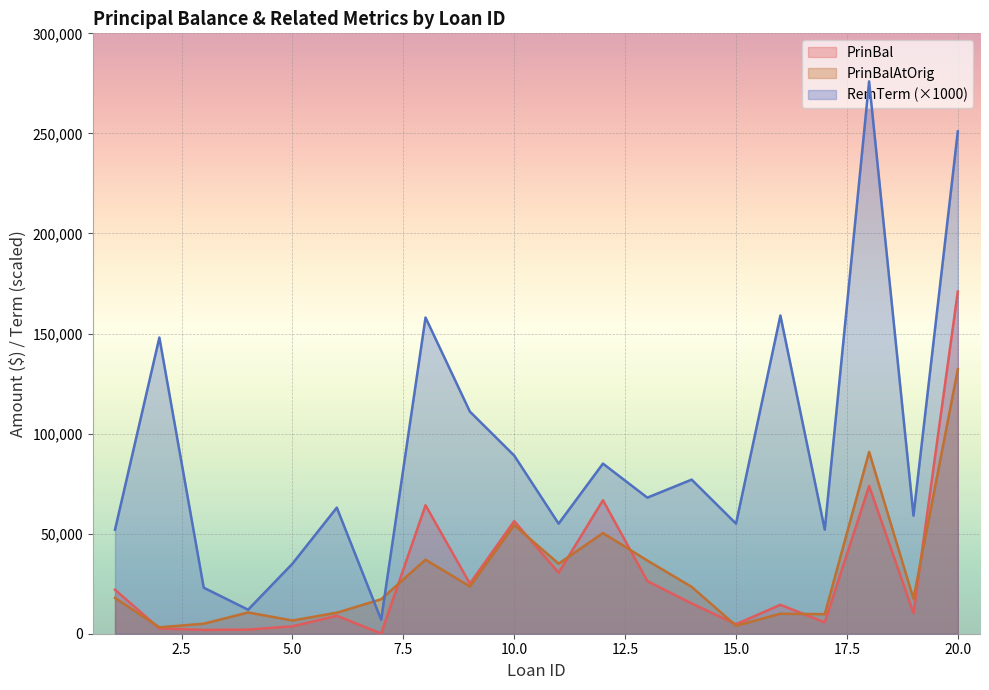

List the labels in order of RemTerm value, smallest first.

7, 4, 3, 5, 1, 17, 11, 15, 19, 6, 13, 14, 12, 10, 9, 2, 8, 16, 20, 18